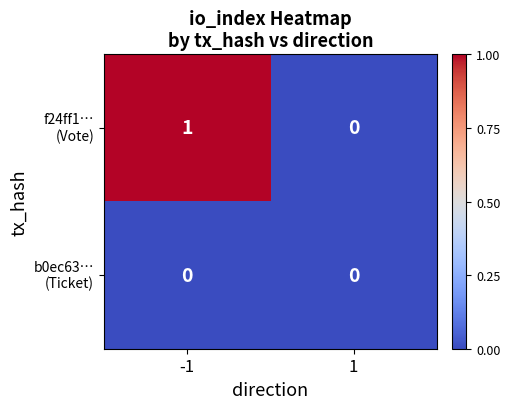

At which category is the sum across all series the highest?

-1